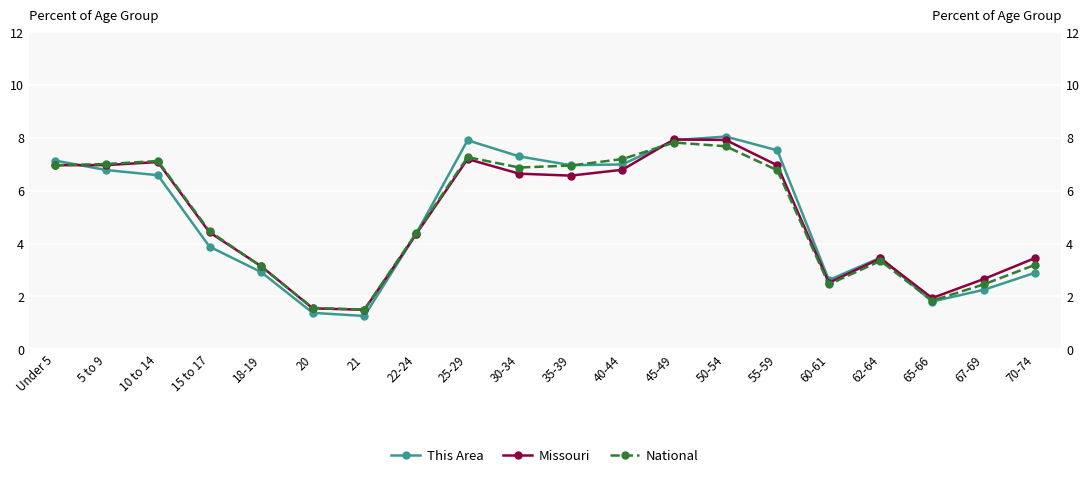

Reading left to right, extract all data points from this chart.

This Area: 7.1	6.8	6.6	3.9	2.9	1.4	1.3	4.4	7.9	7.3	7.0	7.0	7.9	8.1	7.5	2.6	3.5	1.8	2.2	2.9
Missouri: 7.0	7.0	7.1	4.4	3.1	1.5	1.5	4.3	7.2	6.6	6.6	6.8	7.9	7.9	7.0	2.5	3.4	1.9	2.7	3.5
National: 7.0	7.0	7.1	4.5	3.1	1.6	1.5	4.4	7.3	6.9	7.0	7.2	7.8	7.7	6.8	2.5	3.3	1.8	2.5	3.2